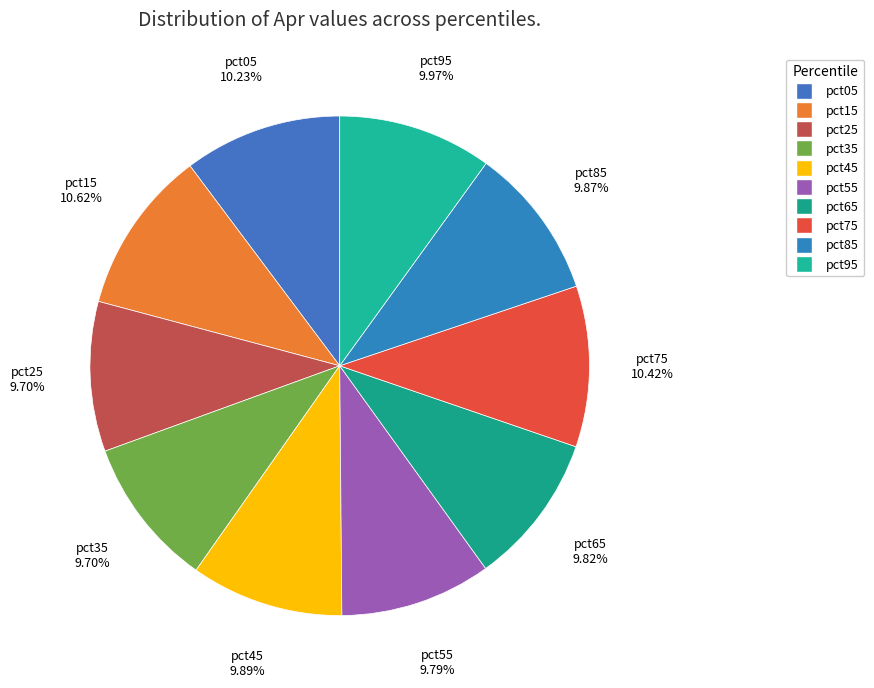

What is the total percentage of pct85 and pct15?

20.5%